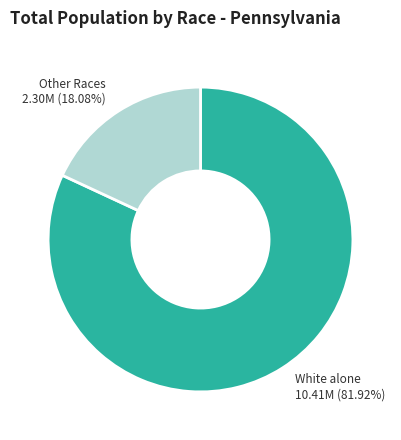

Do White alone 10.41M (81.92%) and Other Races 2.30M (18.08%) together represent more than half of the pie?

Yes